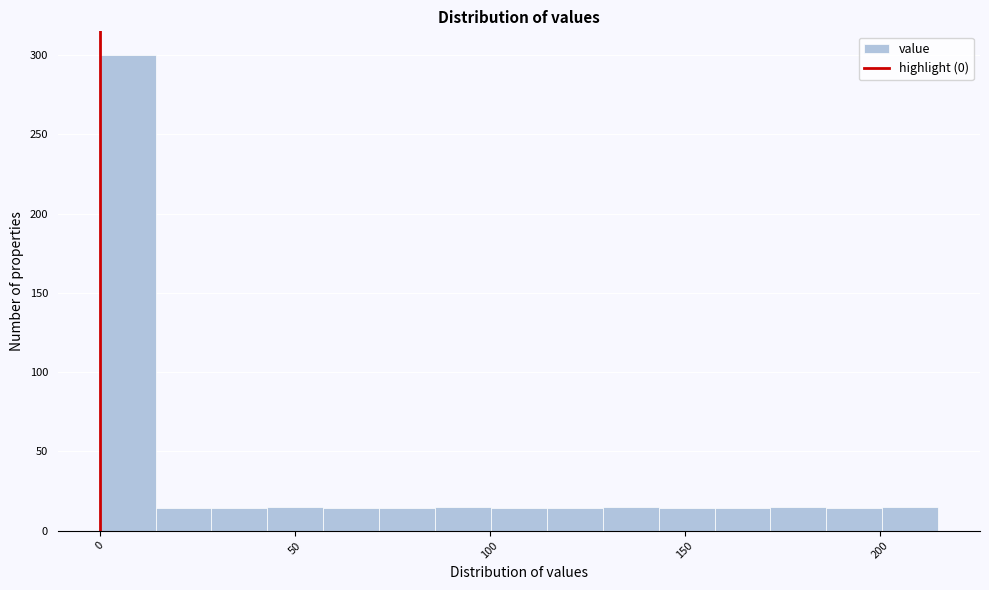

Around what value on the x-axis is the tallest bar? Give the approximate position of its centre, as read against the axis.

5